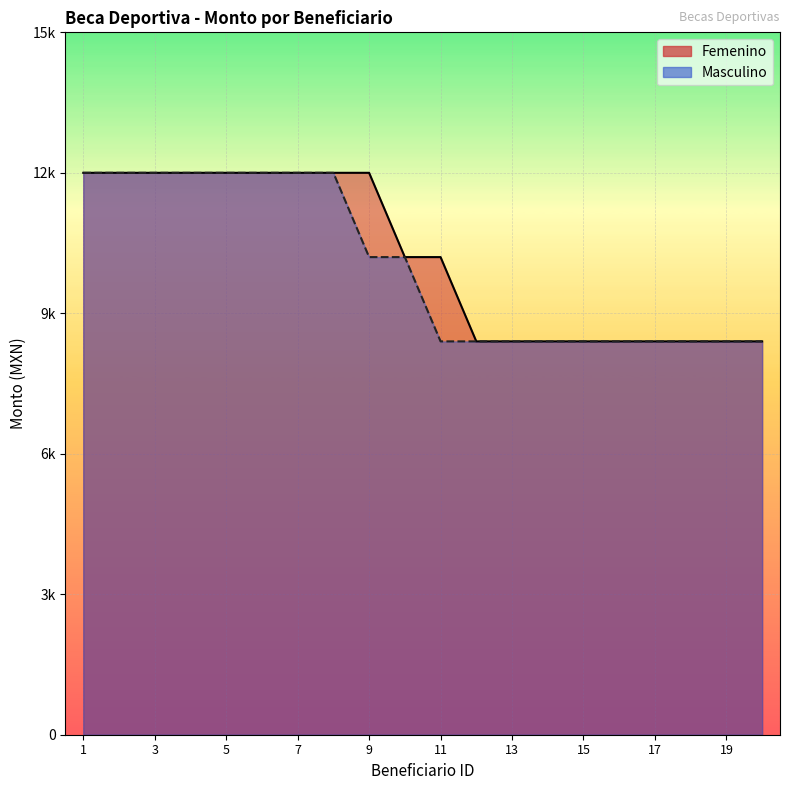

Which label corresponds to the largest value in the chart?

1